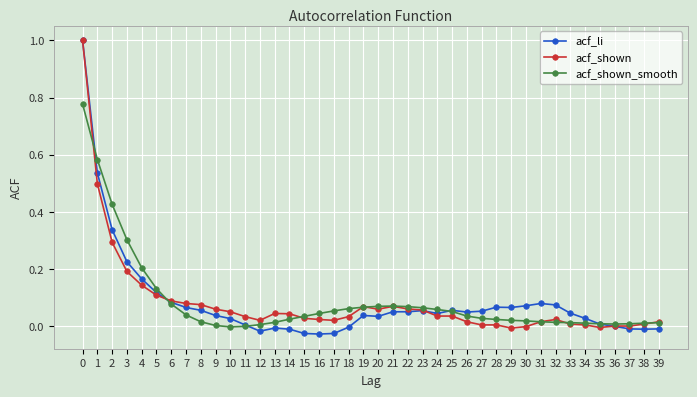

Which series has the widest spread of values?

acf_li